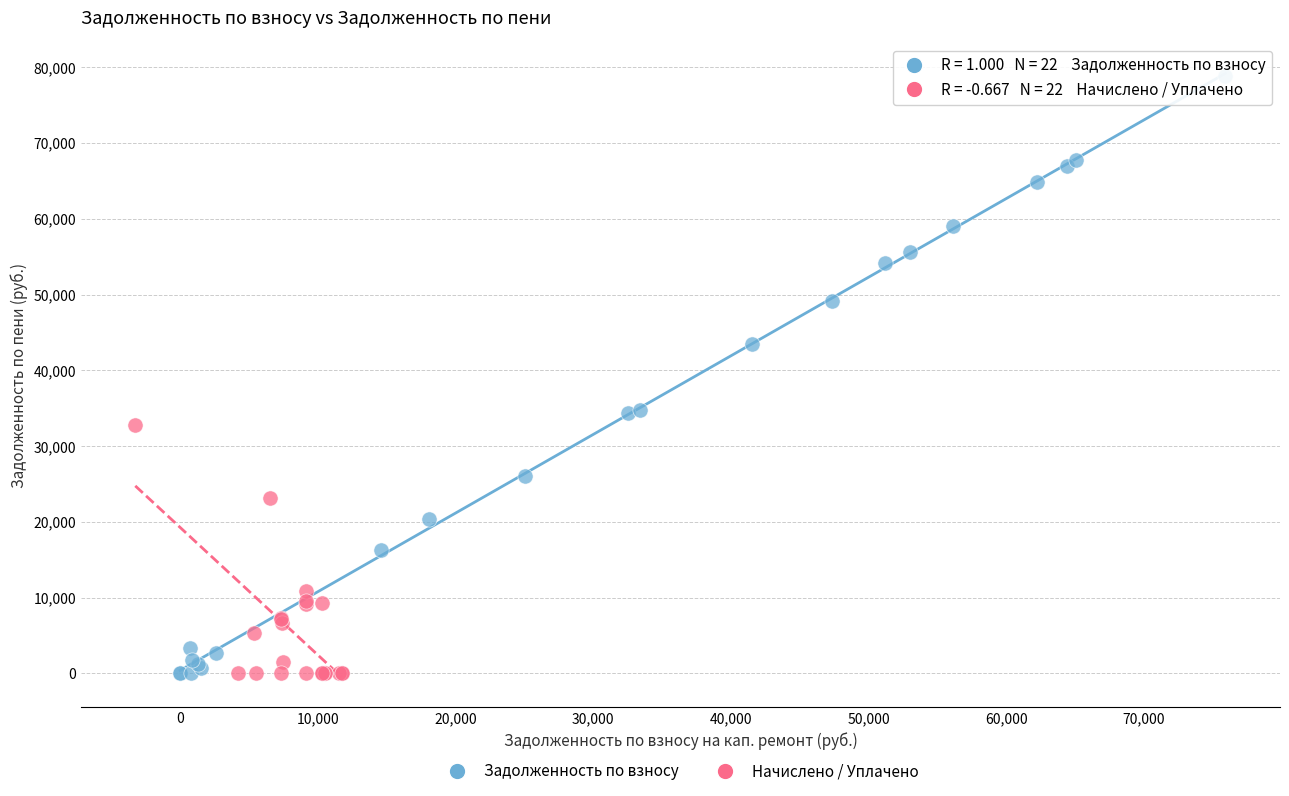

Which series contains the highest Y value?

Задолженность по взносу